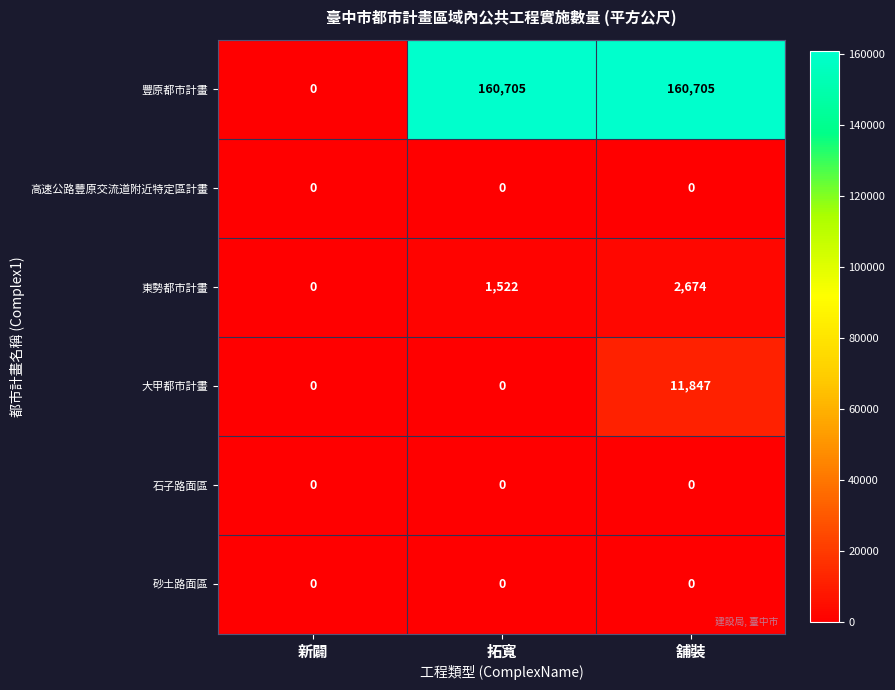

Reading left to right, extract all data points from this chart.

豐原都市計畫: 0	160705	160705
高速公路豐原交流道附近特定區計畫: 0	0	0
東勢都市計畫: 0	1522	2674
大甲都市計畫: 0	0	11847
石子路面區: 0	0	0
砂土路面區: 0	0	0